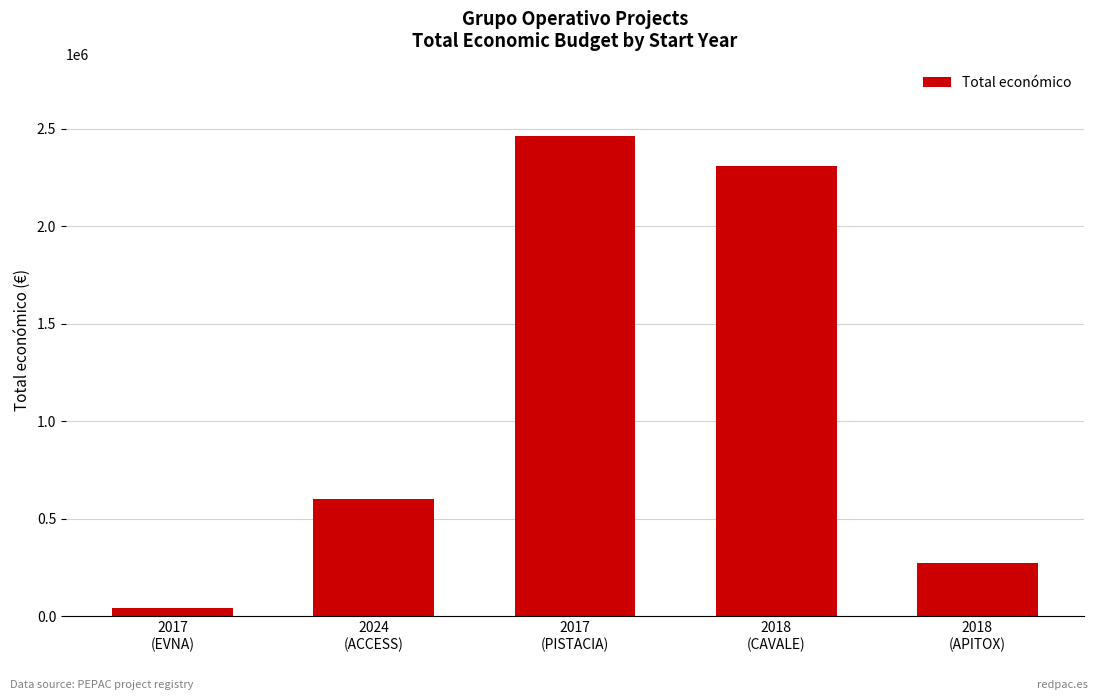

Count the number of categories in the chart.

5